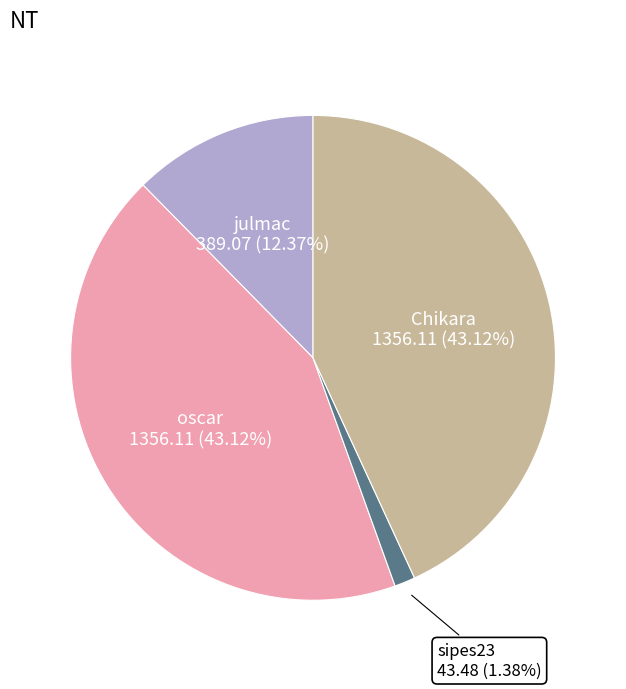

To the nearest percent, what is the average slice percentage?

25%